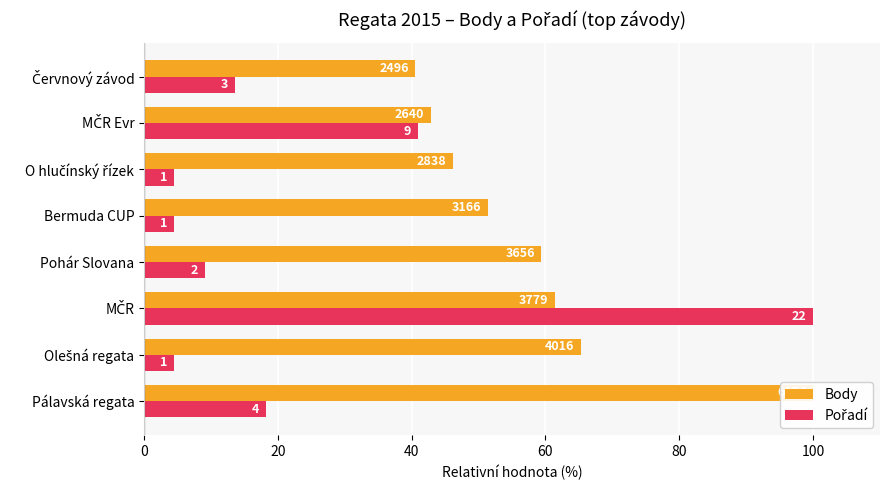

How many data points in Pořadí are above 13?

4